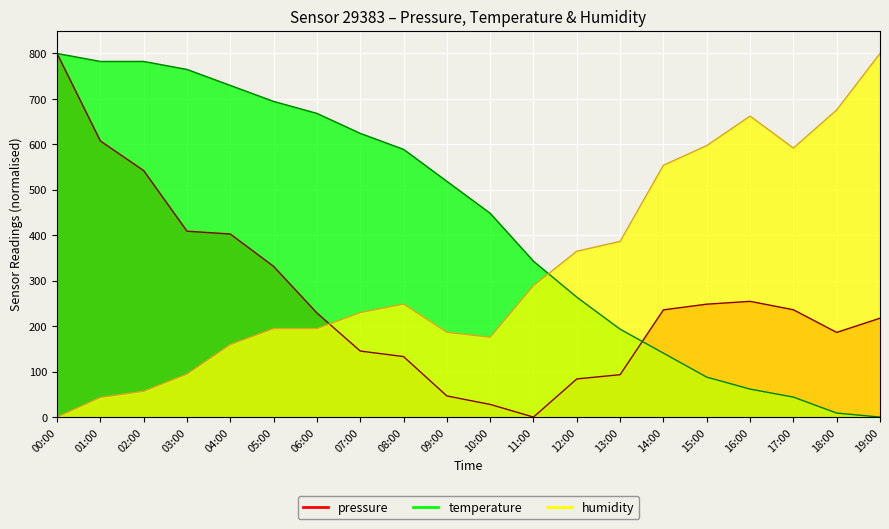

The value of temperature at 08:00 is 775.2. True or false?

False